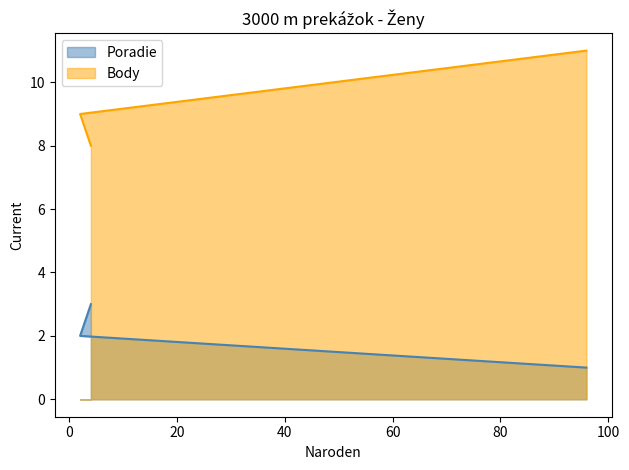

What is the average value of the Poradie series?

2